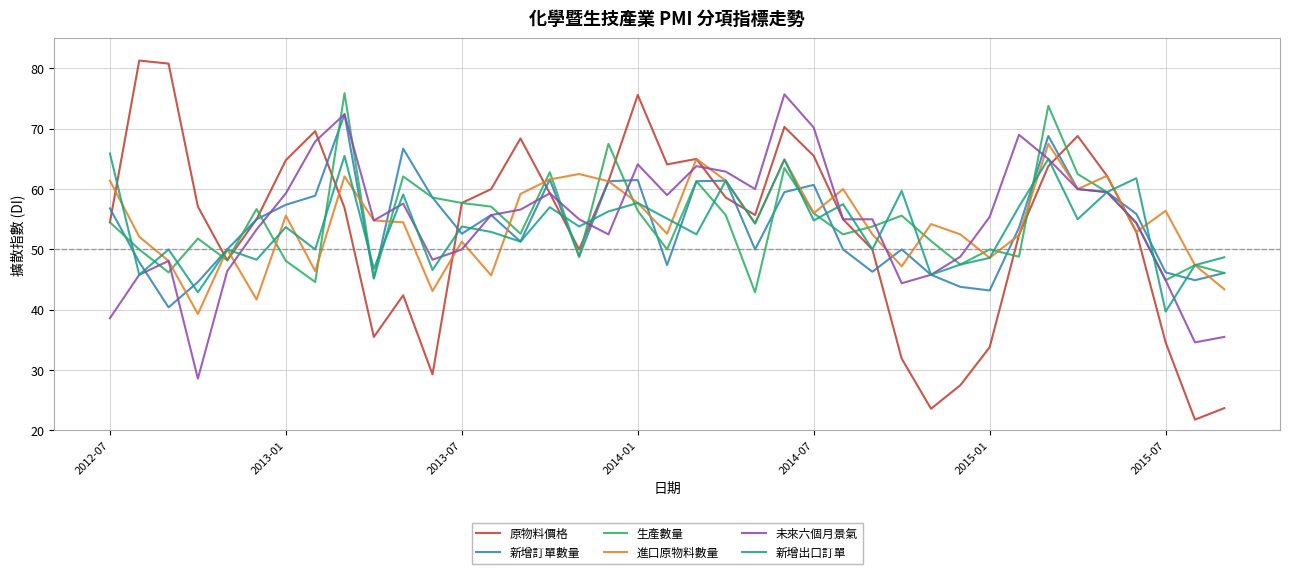

What is the minimum value for 生產數量?

42.9